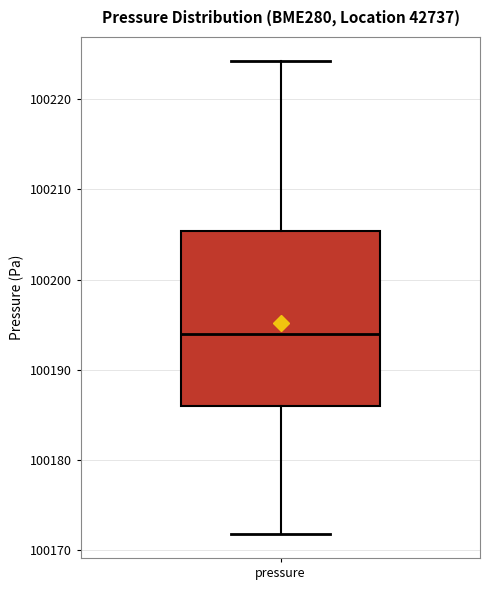

Transcribe this box plot: give where the median line is, the range the box spans, and where the two whiskers end, as read against the y-axis. The values are not printed on the chart, so give them approximately, as read against the axis.

median 100194, box 100186 to 100205, whiskers 100172 to 100224